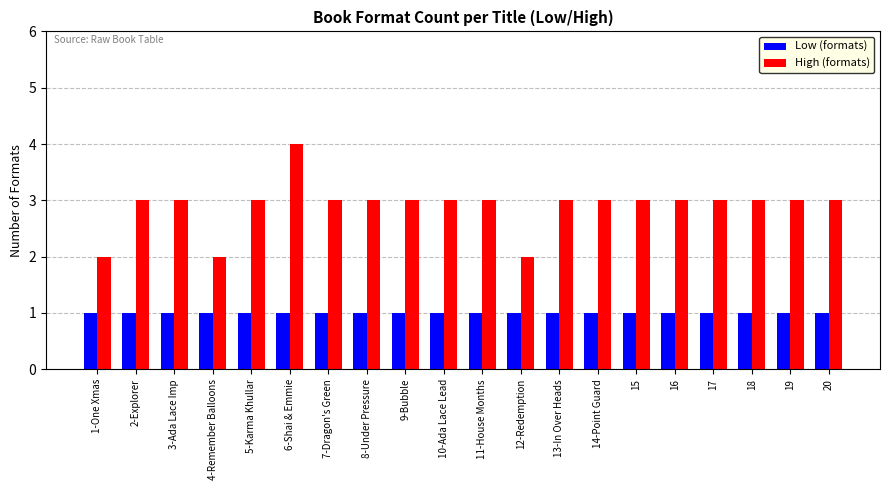

List the series in order of their overall mean, highest first.

High (formats), Low (formats)